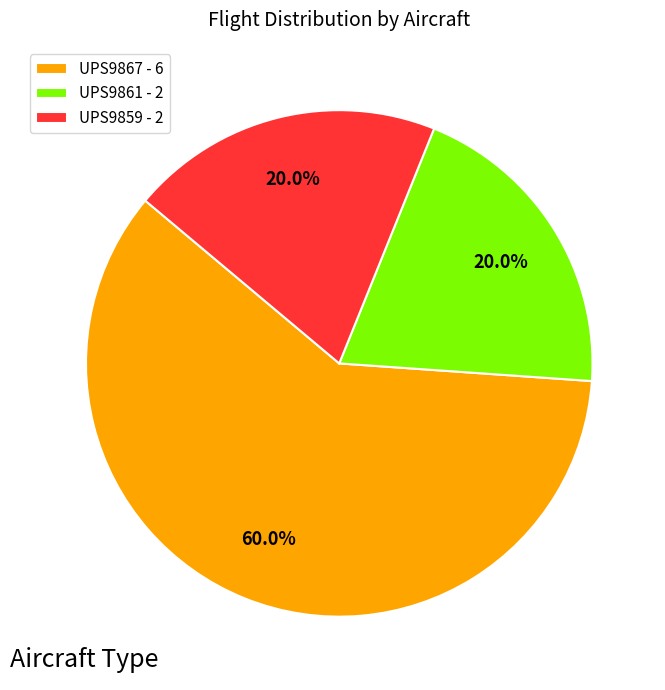

To the nearest percent, what is the difference between the largest and smallest slice percentages?

40%